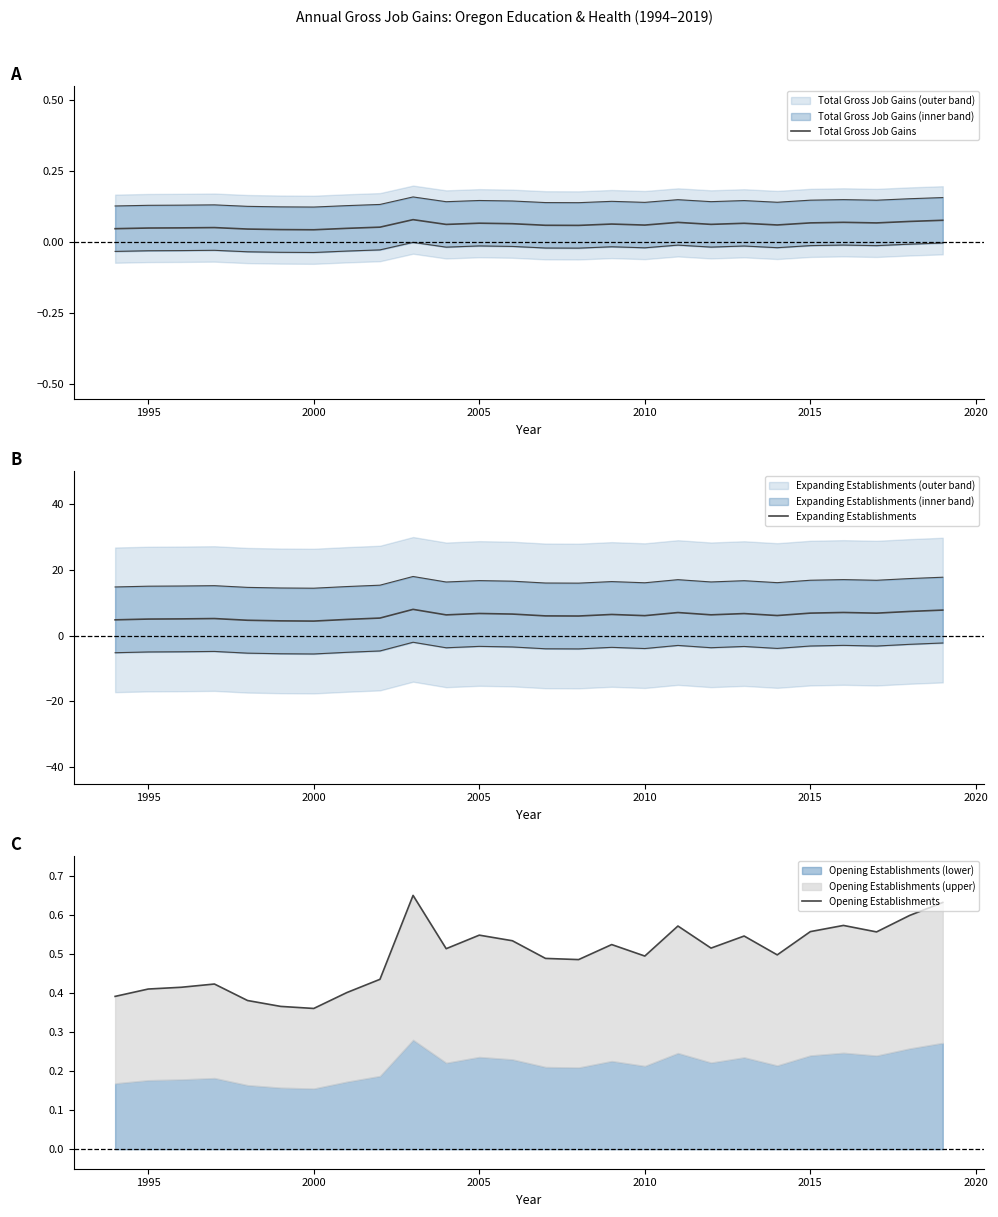

What is the label of the 2nd point from the left?

1995